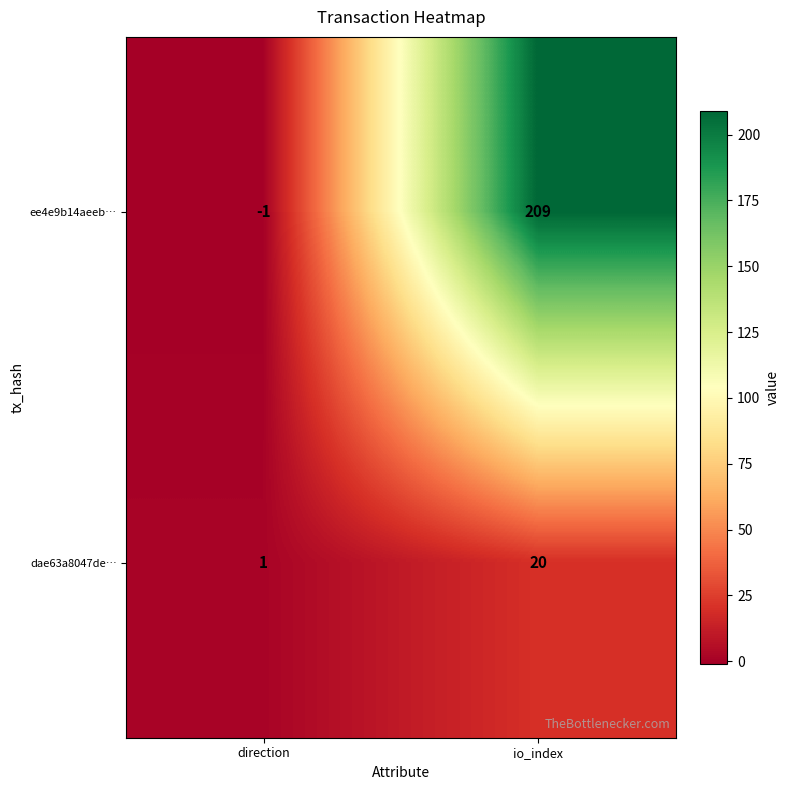

The ee4e9b14aeeb… series shows -1 at direction. True or false?

True